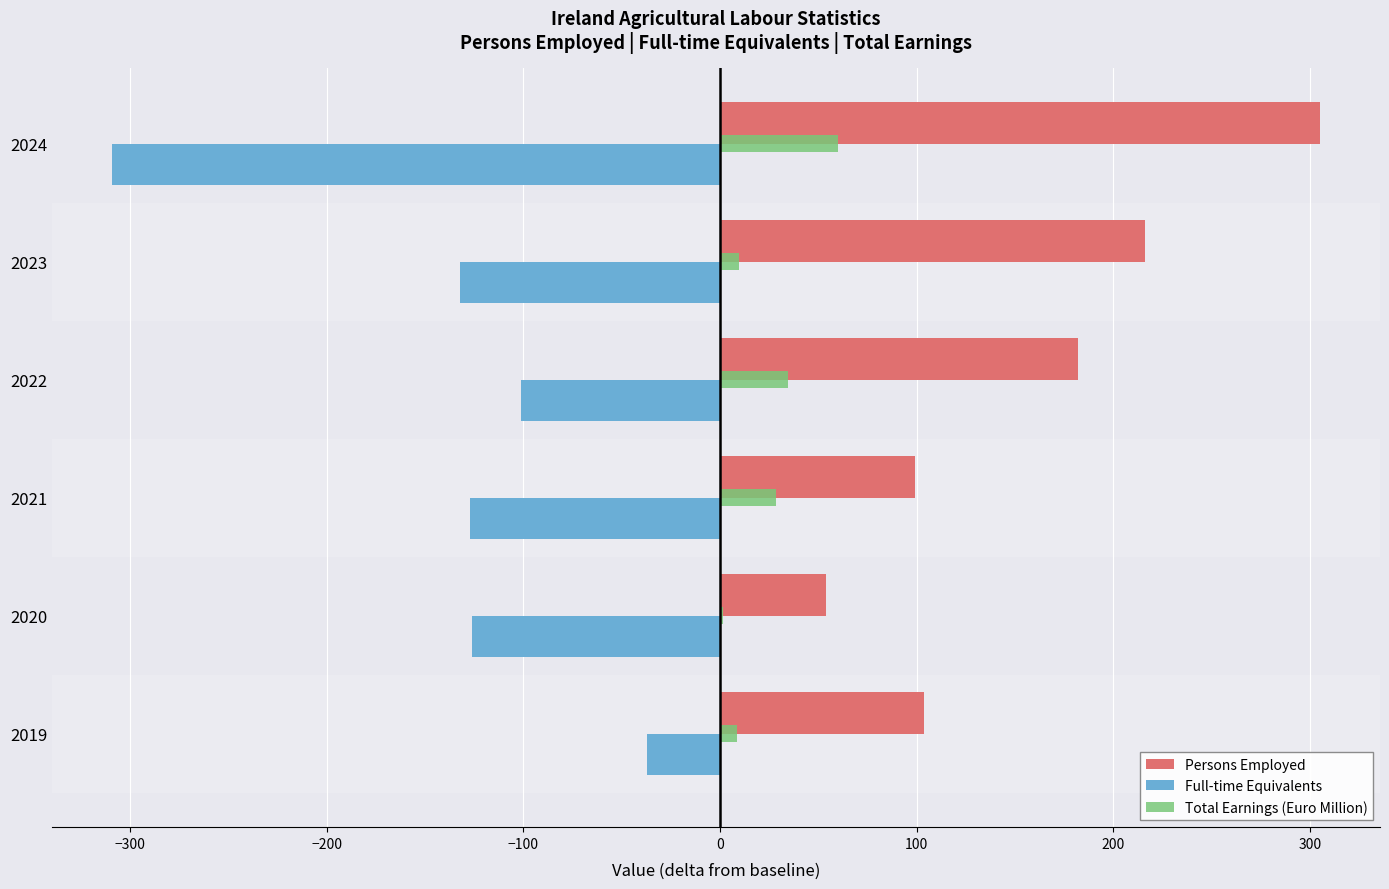

Count the number of data series in this chart.

3